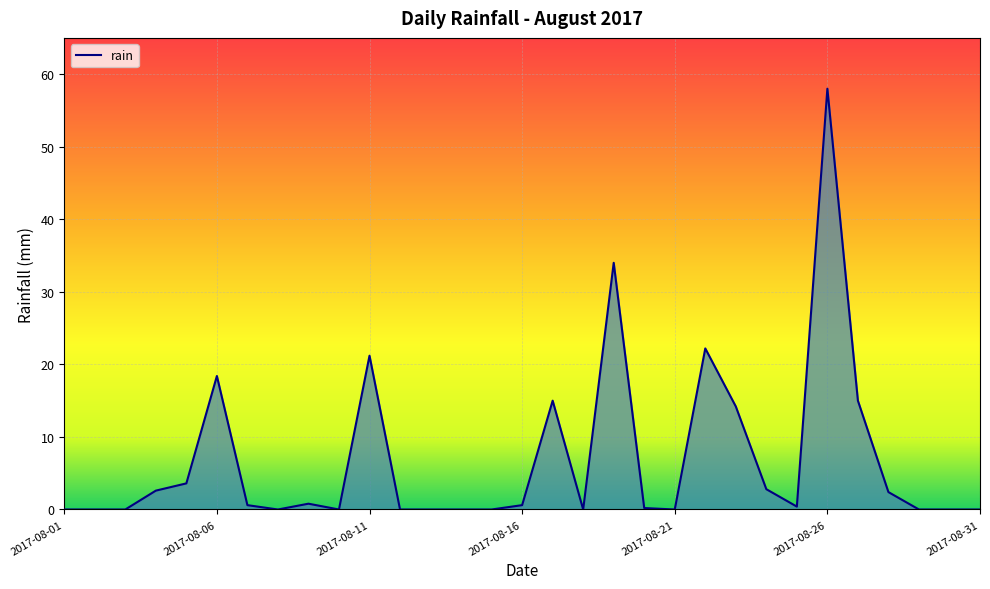

What is the difference between the maximum and minimum values?

58.0